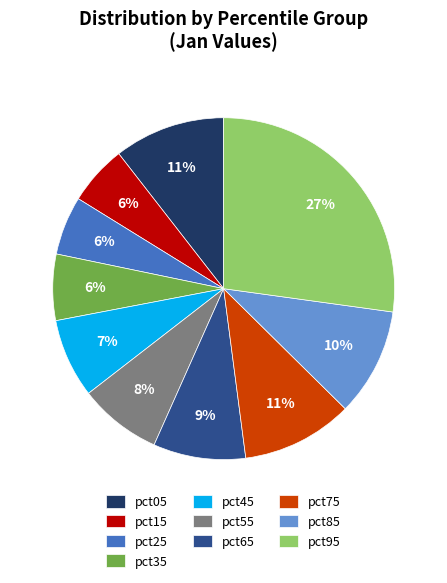

What is the largest slice in the pie chart?

pct95